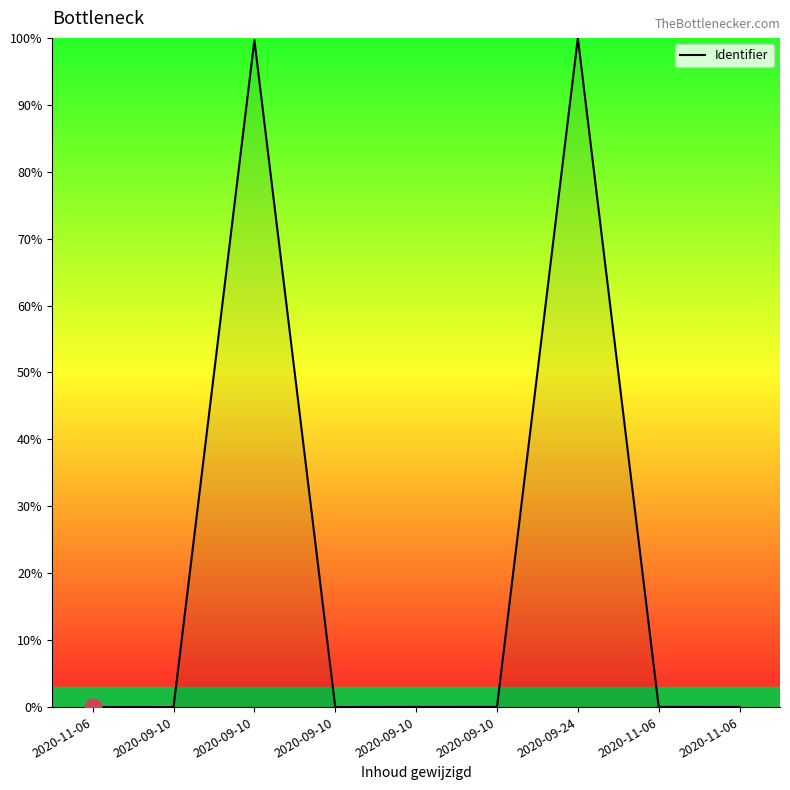

What is the label of the 6th point from the right?

2020-09-10